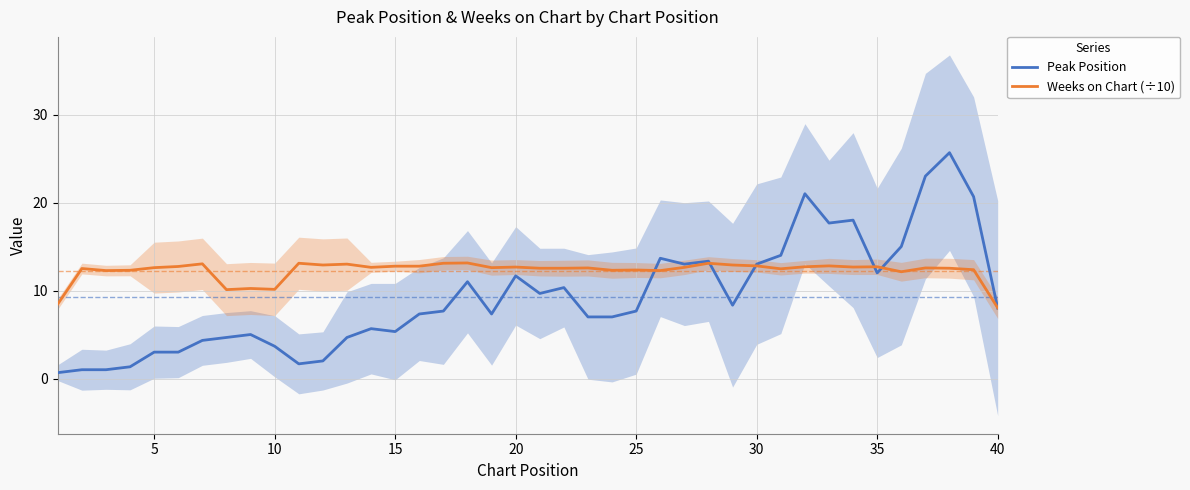

What is the difference between the maximum and minimum values in the Peak Position series?

25.0